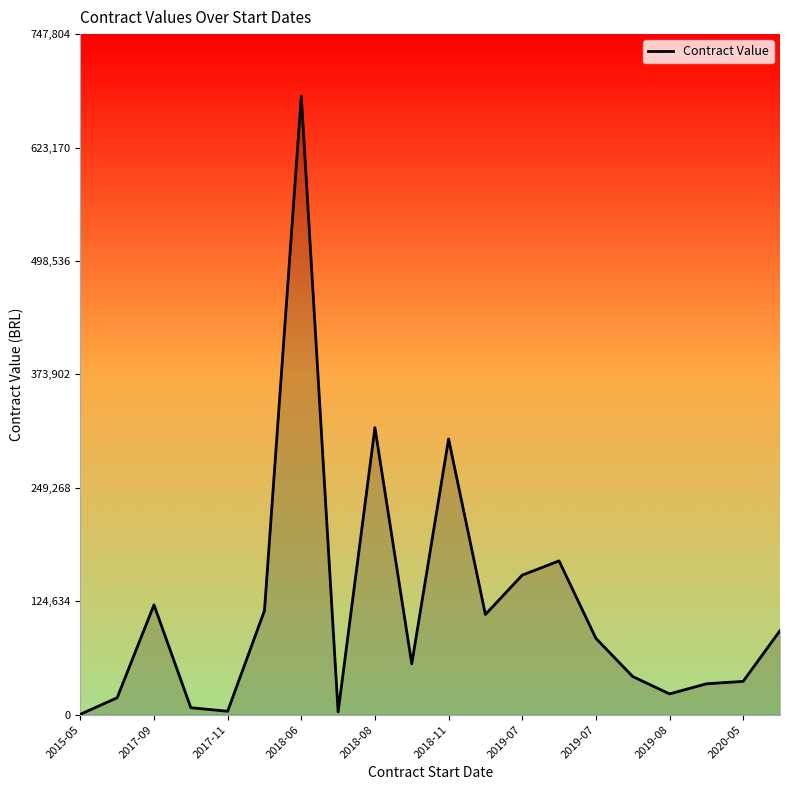

What is the maximum value shown in the chart?

679822.5